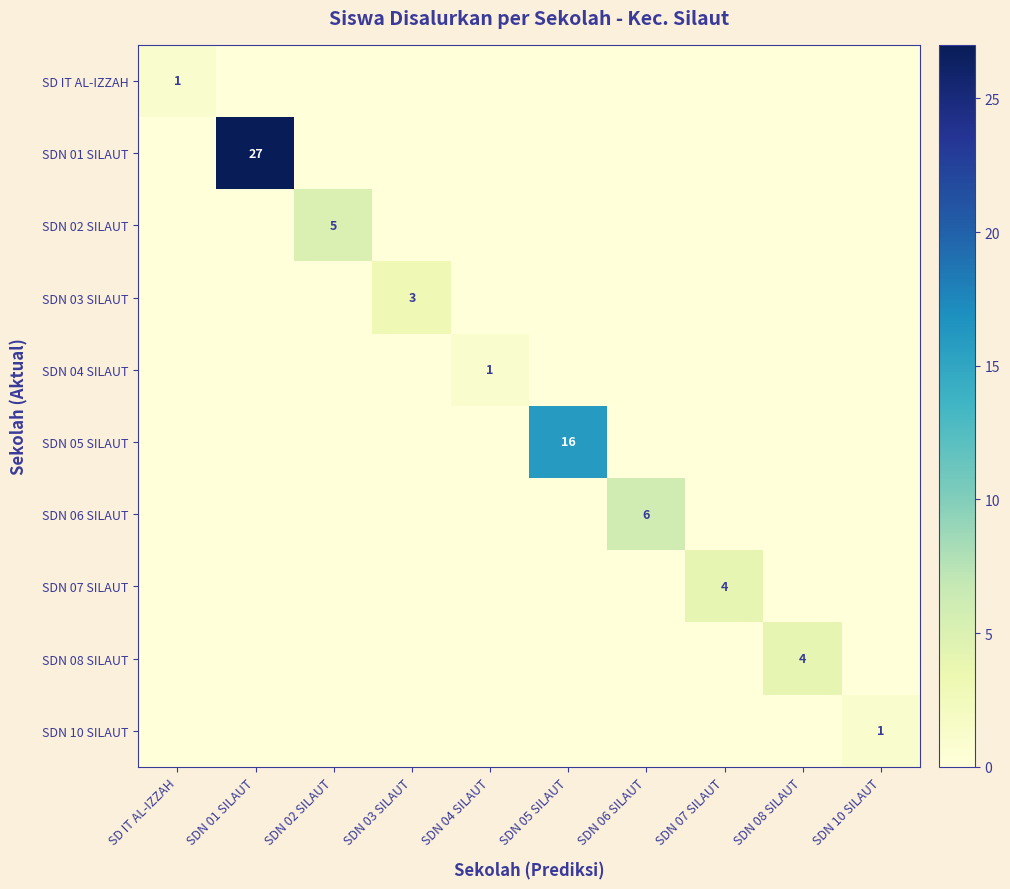

True or false: SDN 06 SILAUT has a value of 6 at SDN 06 SILAUT.

True